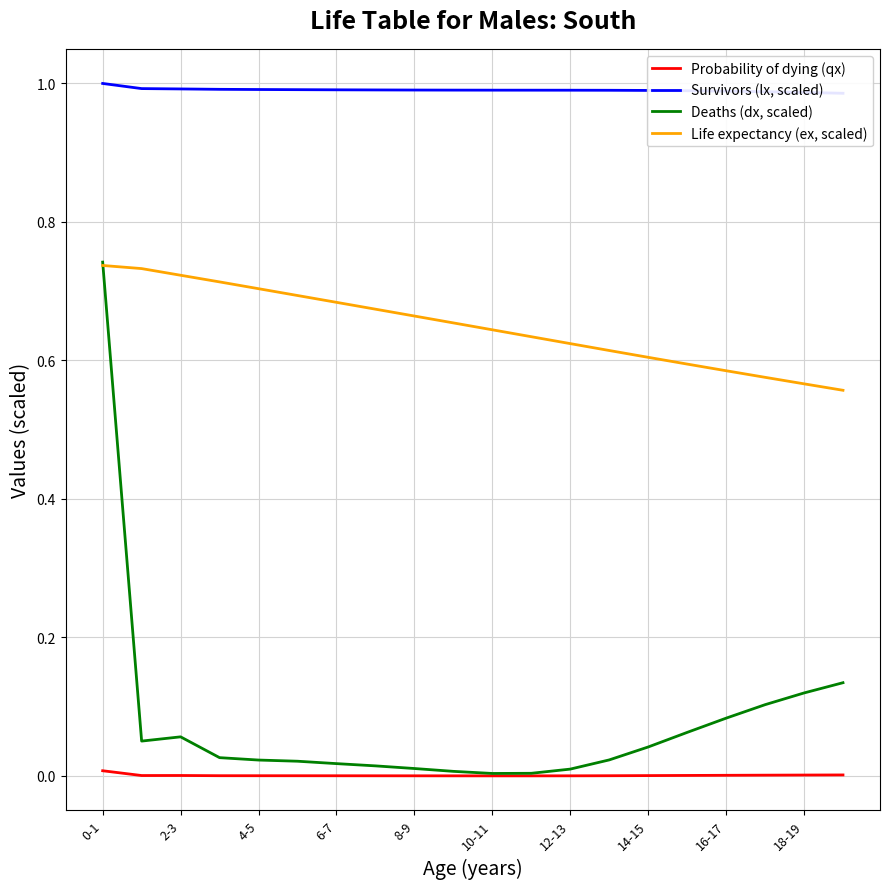

What is the difference between the maximum and minimum values in the Deaths (dx, scaled) series?

0.7